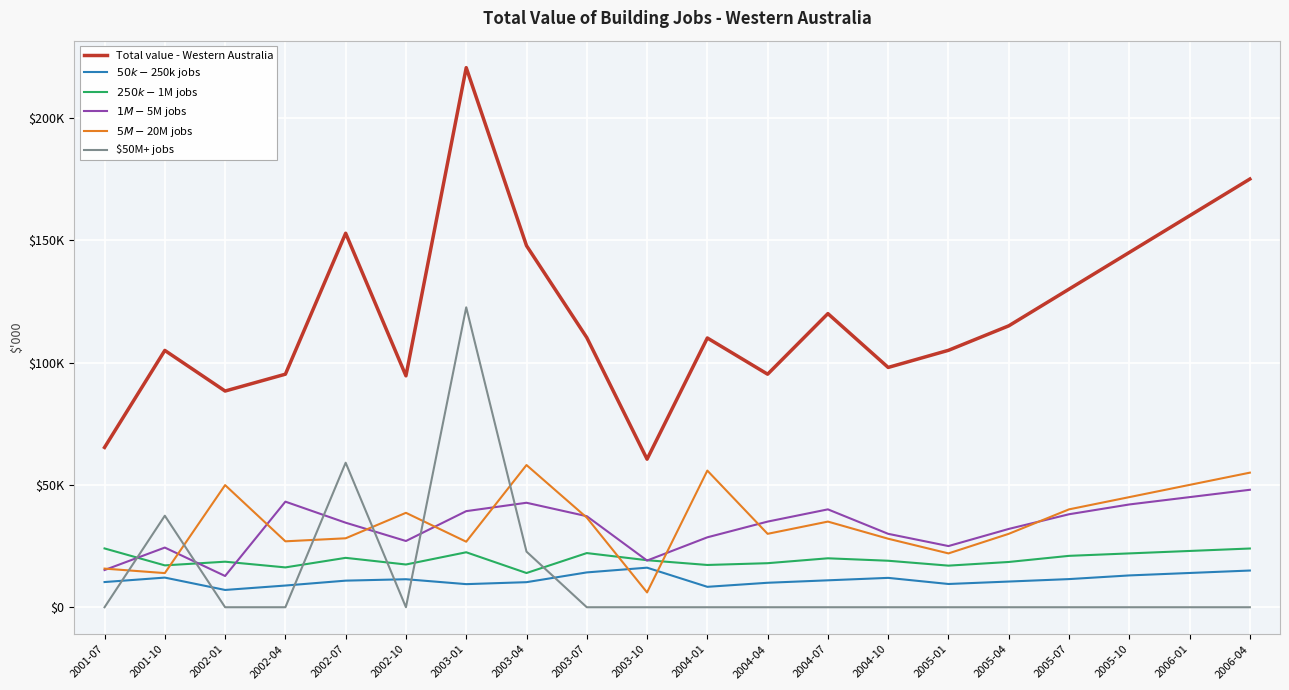

What is the difference between the maximum and minimum values in the $50M+ jobs series?

122565